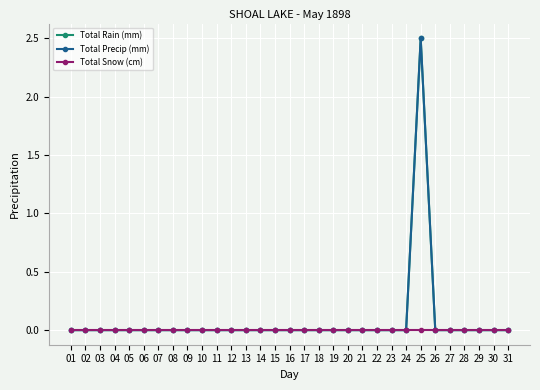

Does the chart have visible grid lines?

Yes